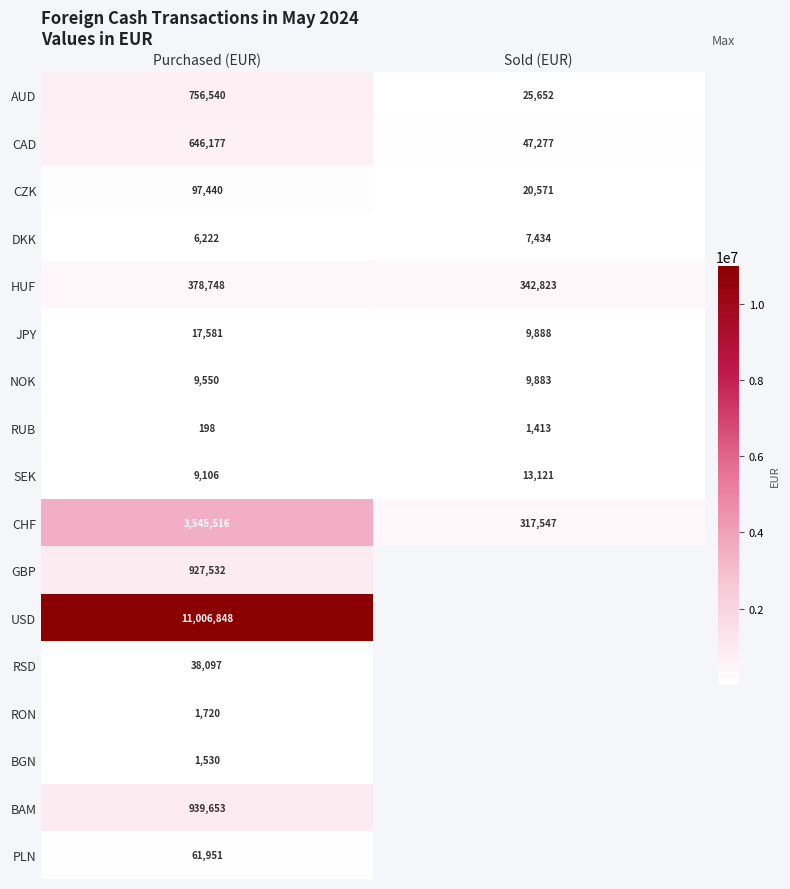

Is it true that SEK equals 2392.9 at Purchased (EUR)?

False